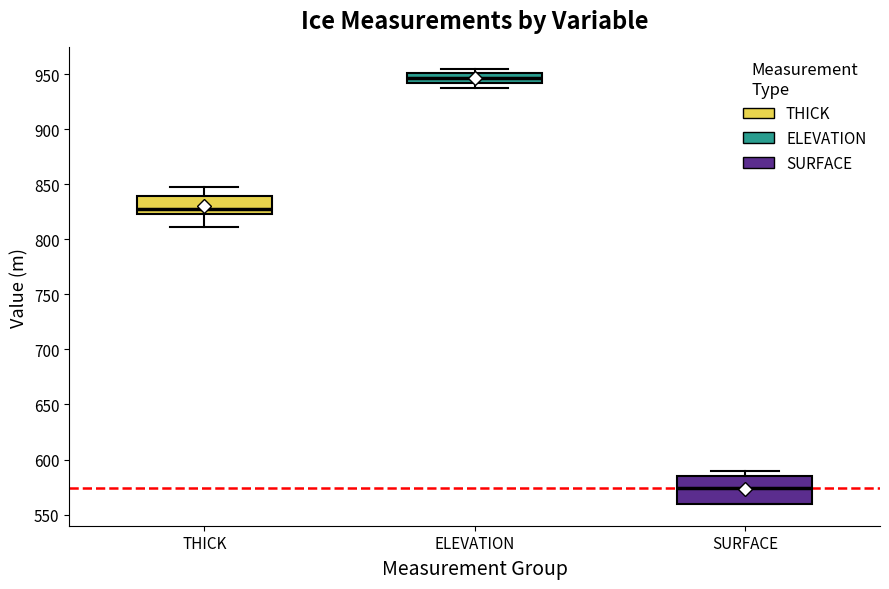

Which box is the tallest, from its lower edge to its upper edge?

SURFACE